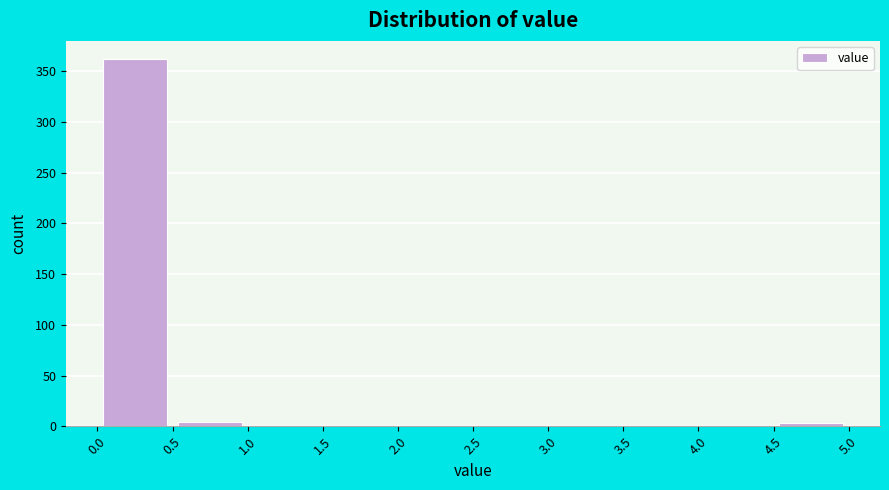

Which range on the x-axis has the tallest bar?

0.0 to 0.5